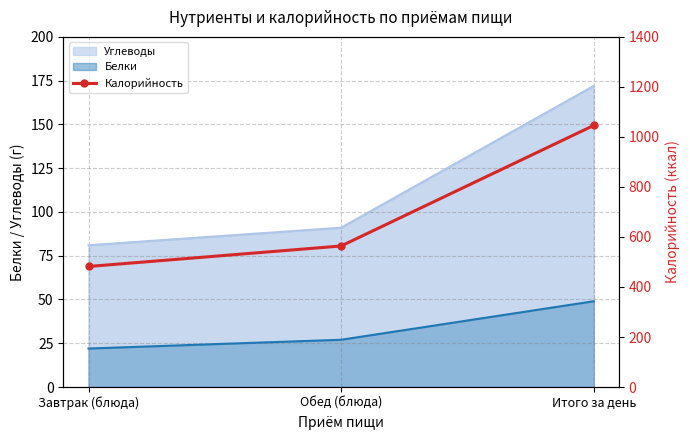

What is the average value?

697